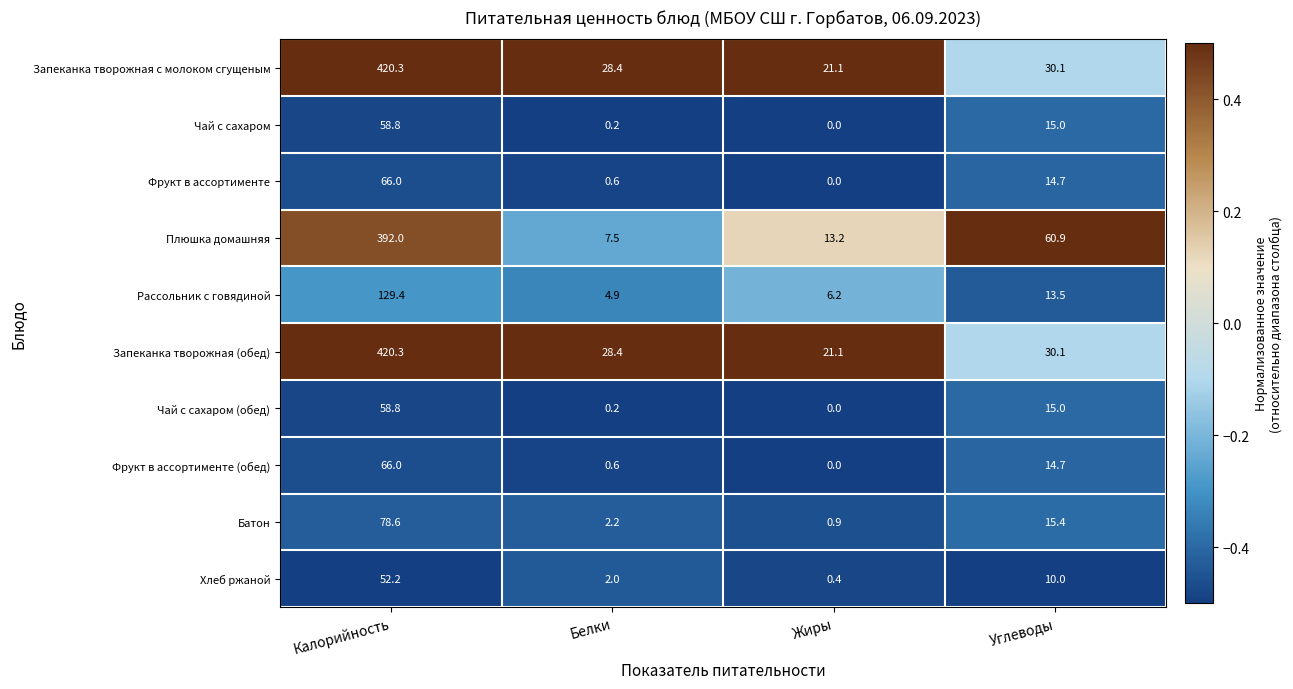

What is the highest value of the Фрукт в ассортименте (обед) series?

66.0